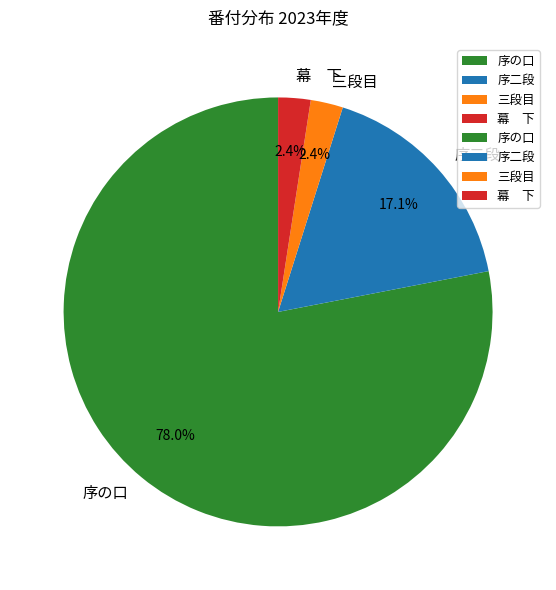

To the nearest percent, what portion does 序二段 represent?

17%